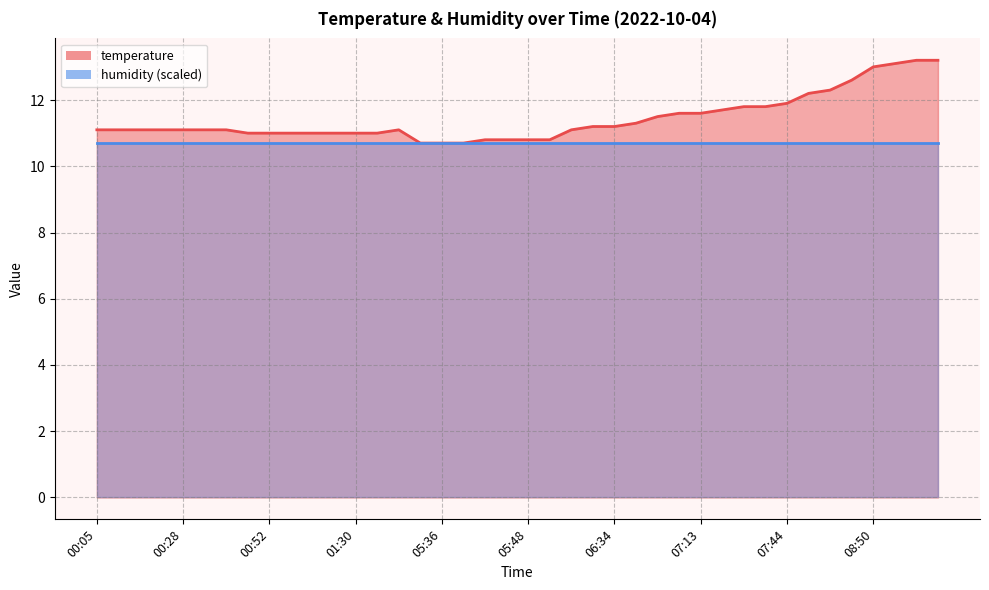

The chart shows a value of 10.7 at 05:39. True or false?

True